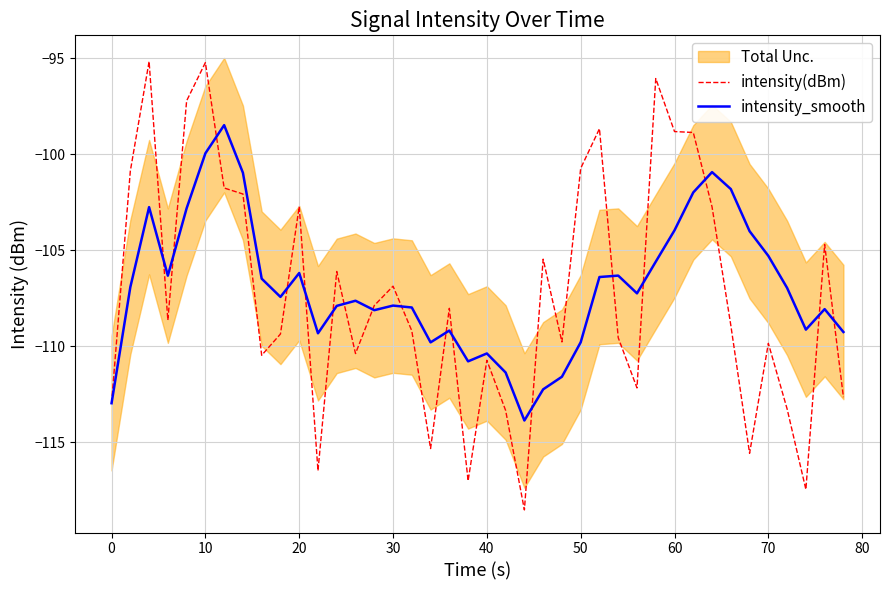

The intensity_smooth series shows -104.0 at 60. True or false?

True